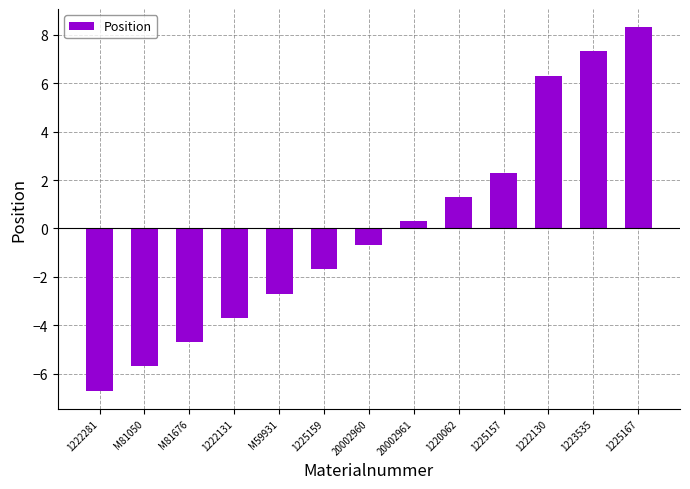

What value does the data have at M81050?

-5.7